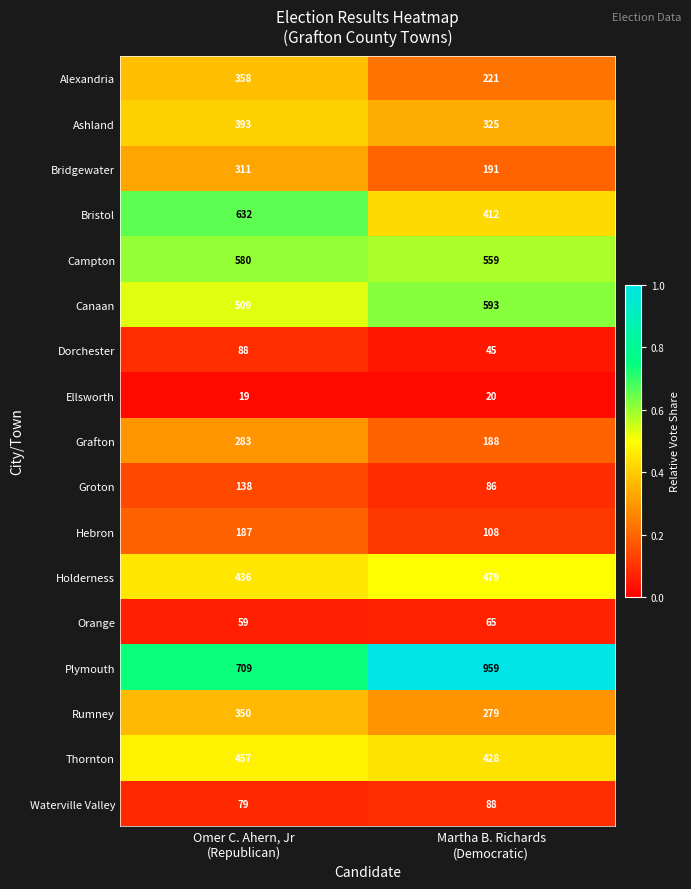

What is the difference between the maximum and minimum values in the Rumney series?

71